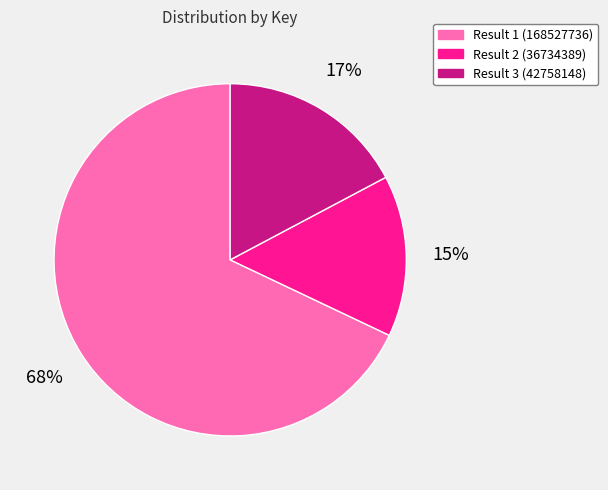

Which slice represents more than half of the pie?

Result 1 (168527736)